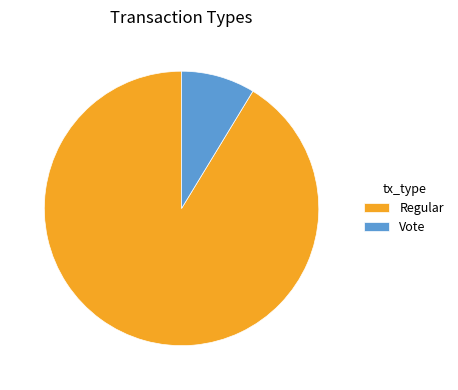

Which has a higher value, Regular or Vote?

Regular